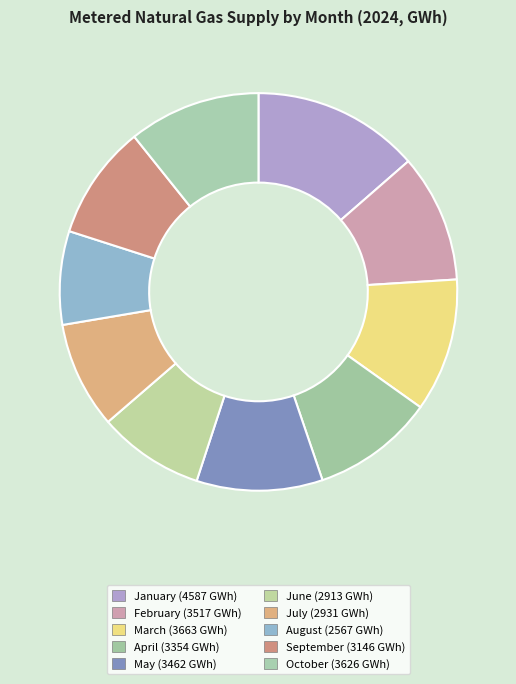

Count the number of slices in the pie.

10